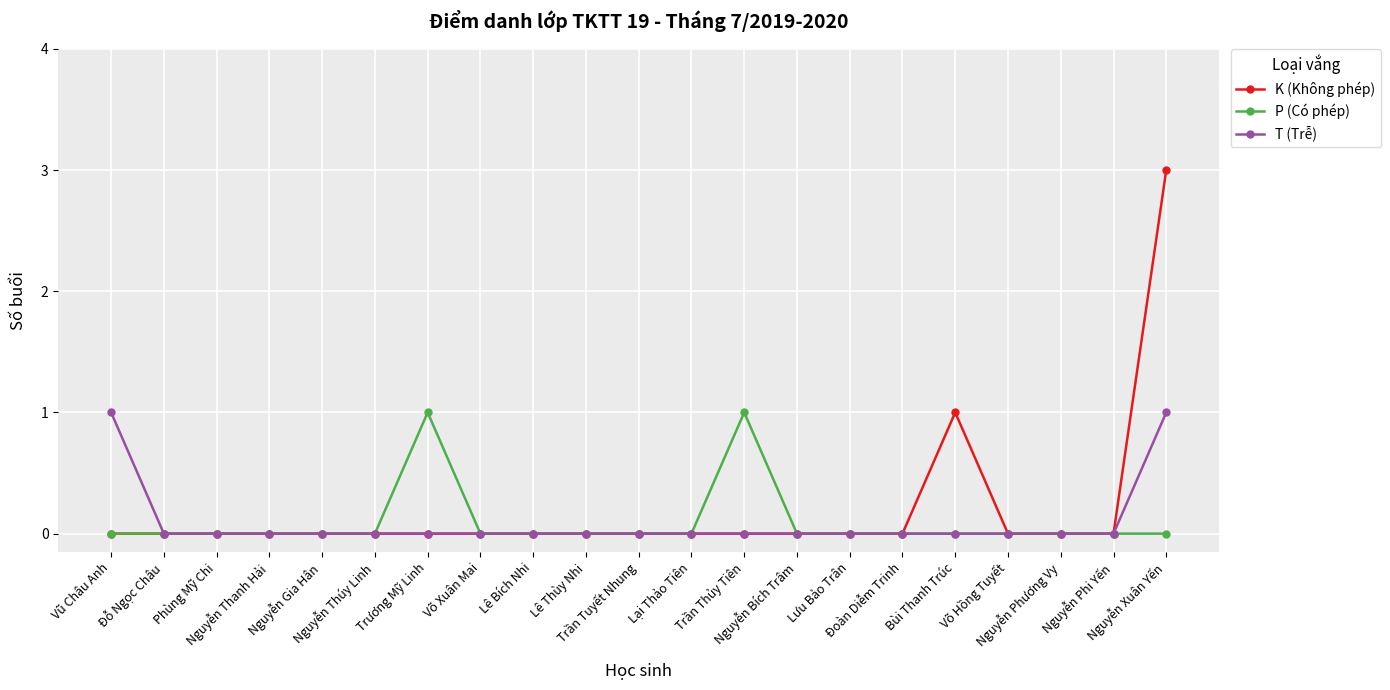

Which series has the largest total across all categories?

K (Không phép)